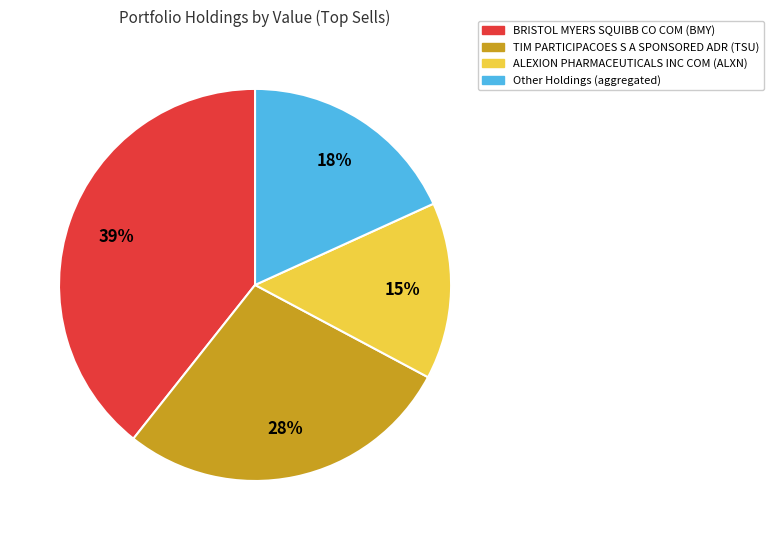

Count the number of slices in the pie.

4